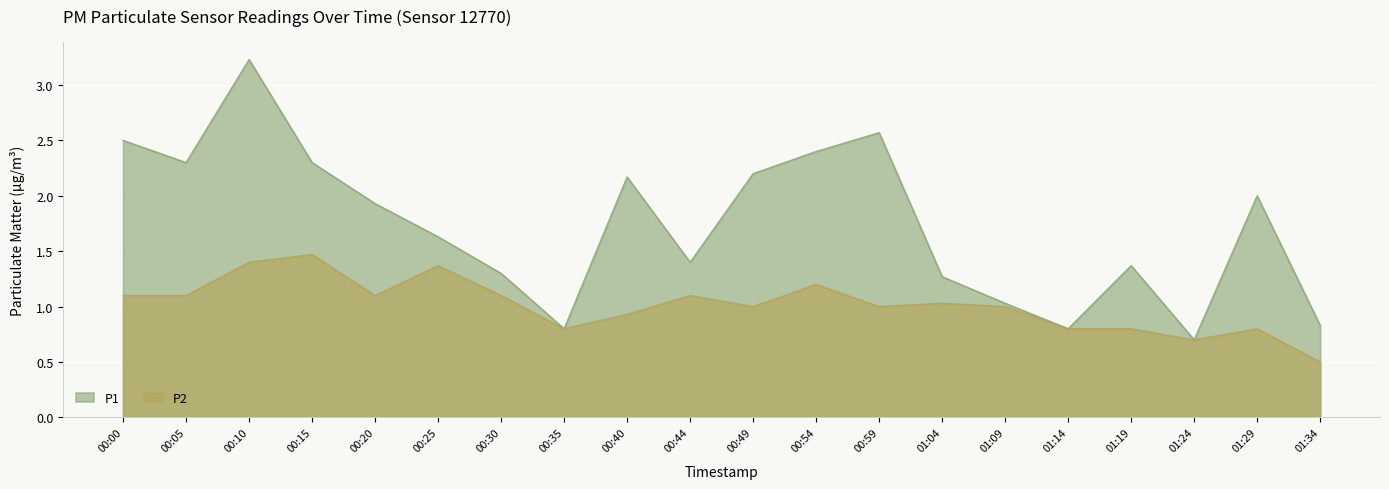

Rank the series by their average value, from lowest to highest.

P2, P1